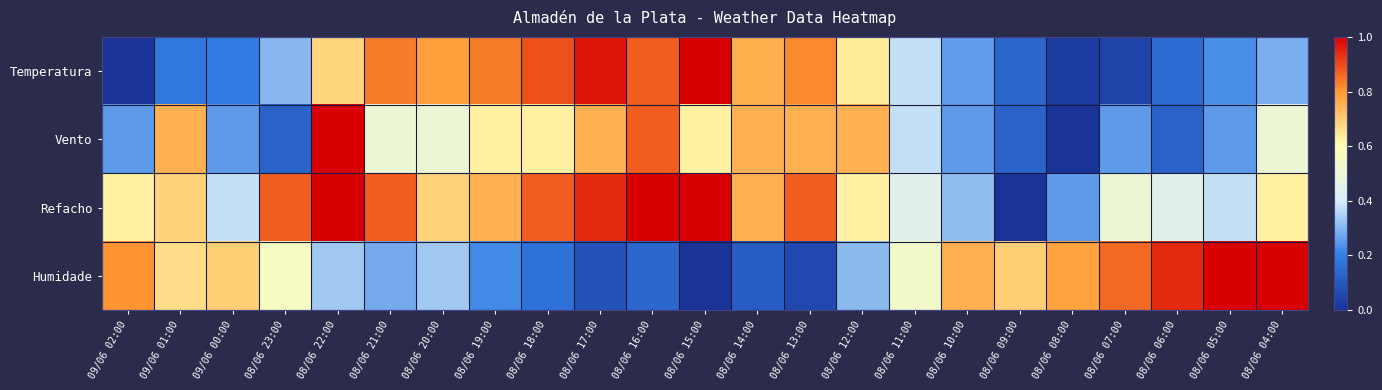

Reading left to right, extract all data points from this chart.

Temperatura: 09/06 02:00=0.0	09/06 01:00=0.2	09/06 00:00=0.2	08/06 23:00=0.3	08/06 22:00=0.7	08/06 21:00=0.8	08/06 20:00=0.8	08/06 19:00=0.8	08/06 18:00=0.9	08/06 17:00=1.0	08/06 16:00=0.9	08/06 15:00=1.0	08/06 14:00=0.8	08/06 13:00=0.8	08/06 12:00=0.6	08/06 11:00=0.4	08/06 10:00=0.3	08/06 09:00=0.1	08/06 08:00=0.0	08/06 07:00=0.0	08/06 06:00=0.2	08/06 05:00=0.2	08/06 04:00=0.3
Vento: 09/06 02:00=0.2	09/06 01:00=0.8	09/06 00:00=0.2	08/06 23:00=0.1	08/06 22:00=1.0	08/06 21:00=0.5	08/06 20:00=0.5	08/06 19:00=0.6	08/06 18:00=0.6	08/06 17:00=0.8	08/06 16:00=0.9	08/06 15:00=0.6	08/06 14:00=0.8	08/06 13:00=0.8	08/06 12:00=0.8	08/06 11:00=0.4	08/06 10:00=0.2	08/06 09:00=0.1	08/06 08:00=0.0	08/06 07:00=0.2	08/06 06:00=0.1	08/06 05:00=0.2	08/06 04:00=0.5
Refacho: 09/06 02:00=0.6	09/06 01:00=0.7	09/06 00:00=0.4	08/06 23:00=0.9	08/06 22:00=1.0	08/06 21:00=0.9	08/06 20:00=0.7	08/06 19:00=0.8	08/06 18:00=0.9	08/06 17:00=0.9	08/06 16:00=1.0	08/06 15:00=1.0	08/06 14:00=0.8	08/06 13:00=0.9	08/06 12:00=0.6	08/06 11:00=0.4	08/06 10:00=0.3	08/06 09:00=0.0	08/06 08:00=0.2	08/06 07:00=0.5	08/06 06:00=0.4	08/06 05:00=0.4	08/06 04:00=0.6
Humidade: 09/06 02:00=0.8	09/06 01:00=0.7	09/06 00:00=0.7	08/06 23:00=0.6	08/06 22:00=0.3	08/06 21:00=0.3	08/06 20:00=0.3	08/06 19:00=0.2	08/06 18:00=0.2	08/06 17:00=0.1	08/06 16:00=0.1	08/06 15:00=0.0	08/06 14:00=0.1	08/06 13:00=0.1	08/06 12:00=0.3	08/06 11:00=0.5	08/06 10:00=0.8	08/06 09:00=0.7	08/06 08:00=0.8	08/06 07:00=0.9	08/06 06:00=0.9	08/06 05:00=1.0	08/06 04:00=1.0